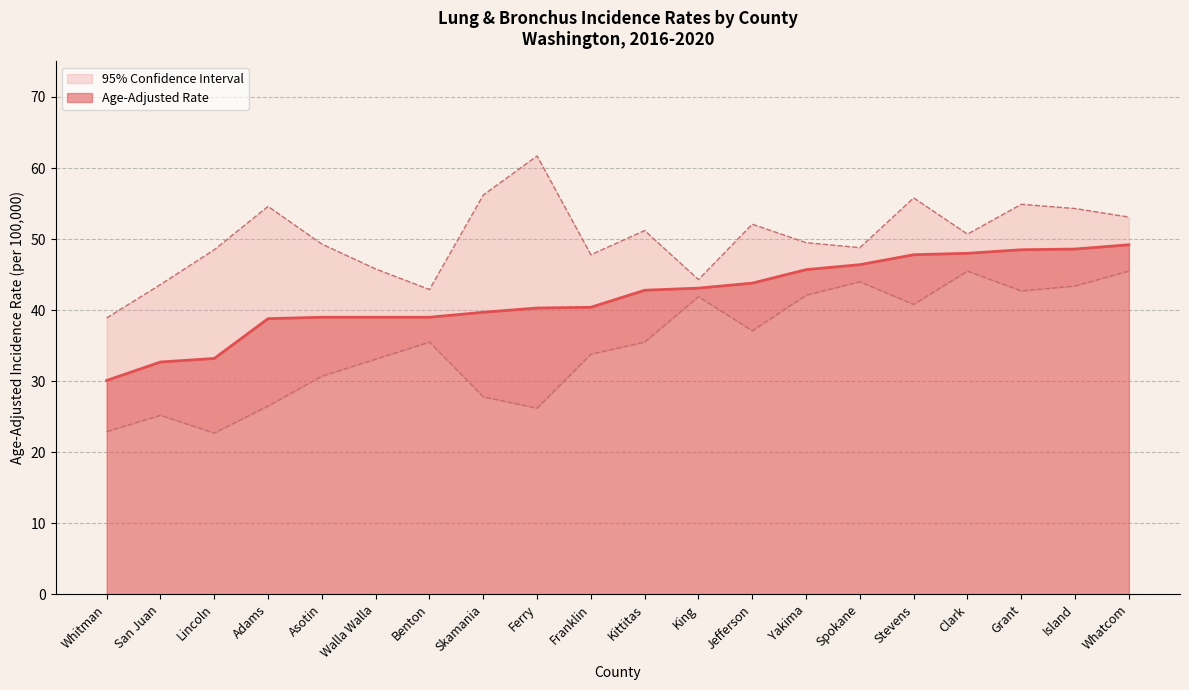

What is the difference between the second highest and second lowest values in the Age-Adjusted Rate series?

15.9